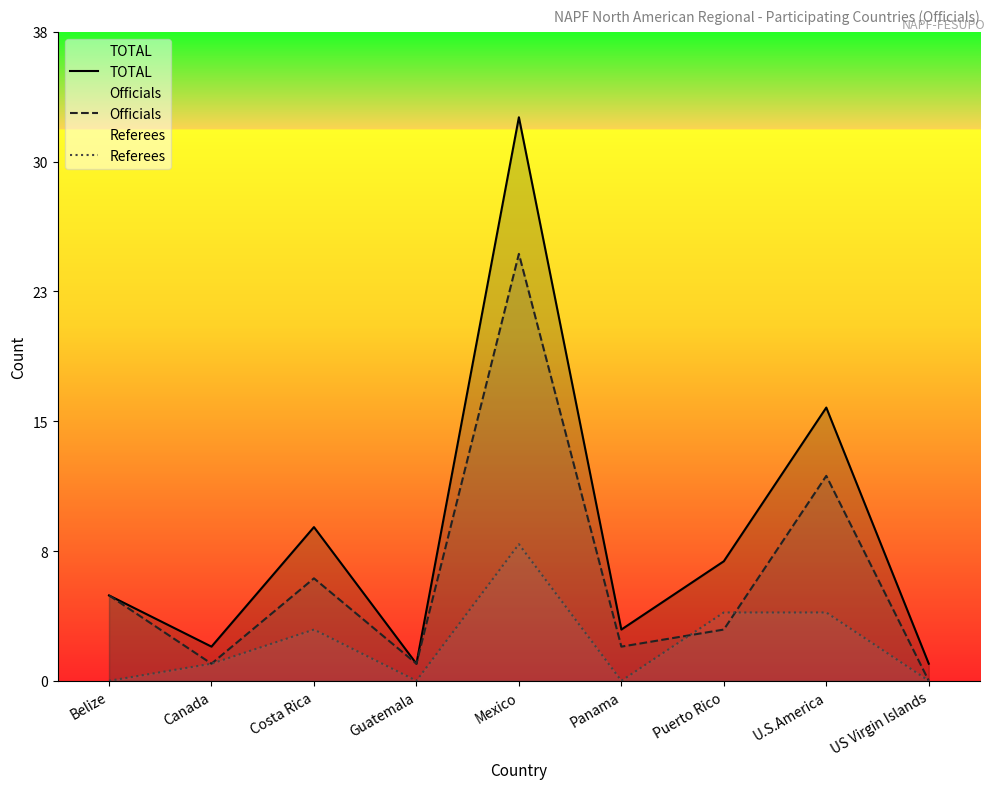

True or false: Referees and TOTAL cross at least once.

False